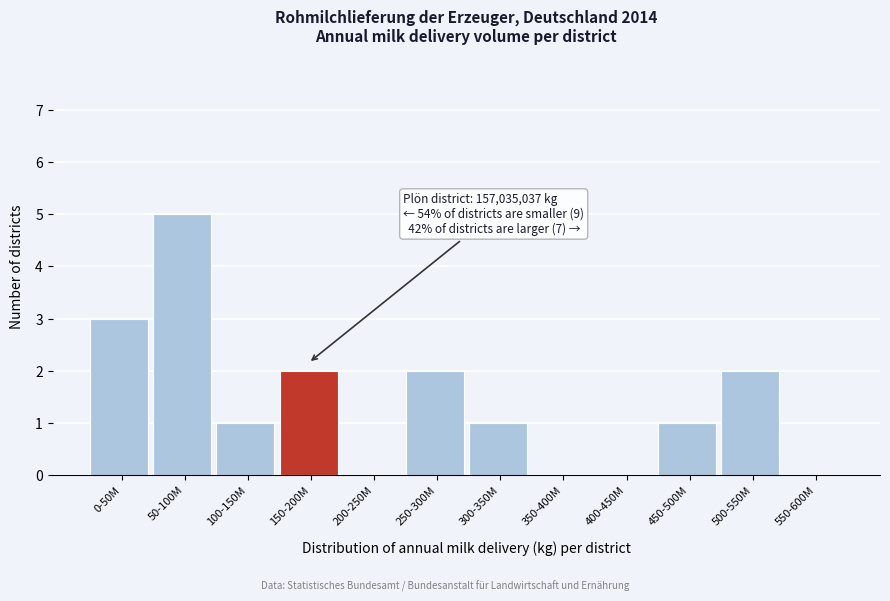

Reading left to right, list all the values displayed in this chart.

0-50M=3	50-100M=5	100-150M=1	150-200M=2	200-250M=0	250-300M=2	300-350M=1	350-400M=0	400-450M=0	450-500M=1	500-550M=2	550-600M=0